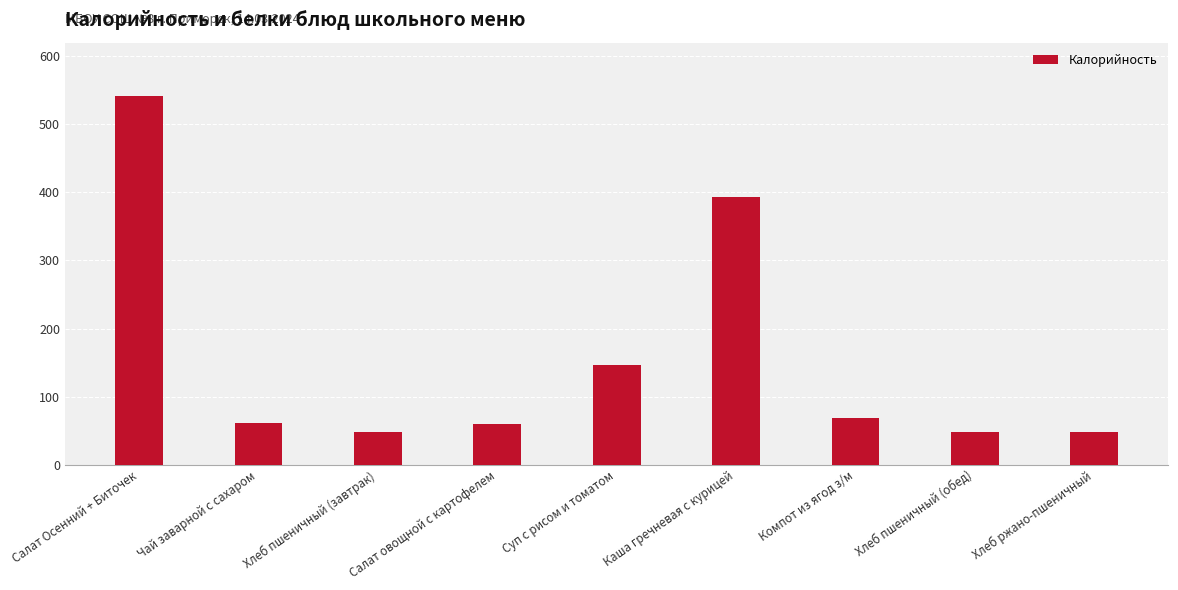

What is the minimum value shown in the chart?

48